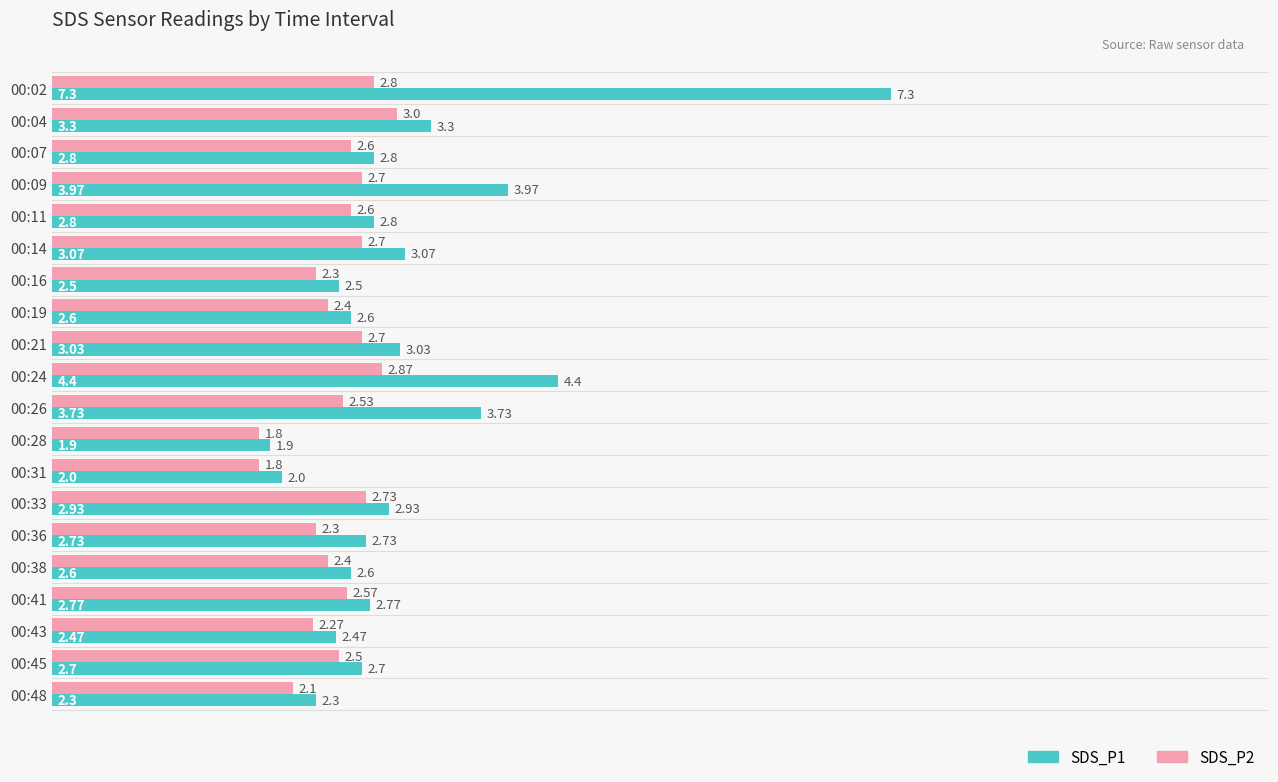

Count the number of categories in the chart.

20